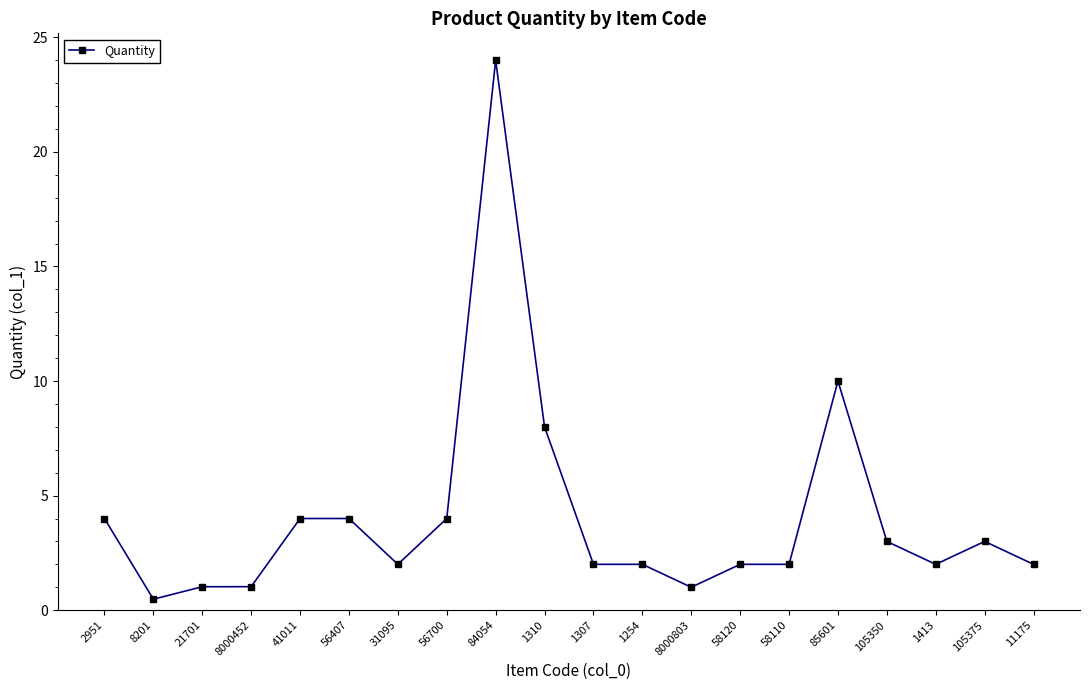

The chart shows a value of 2.0 at 31095. True or false?

True